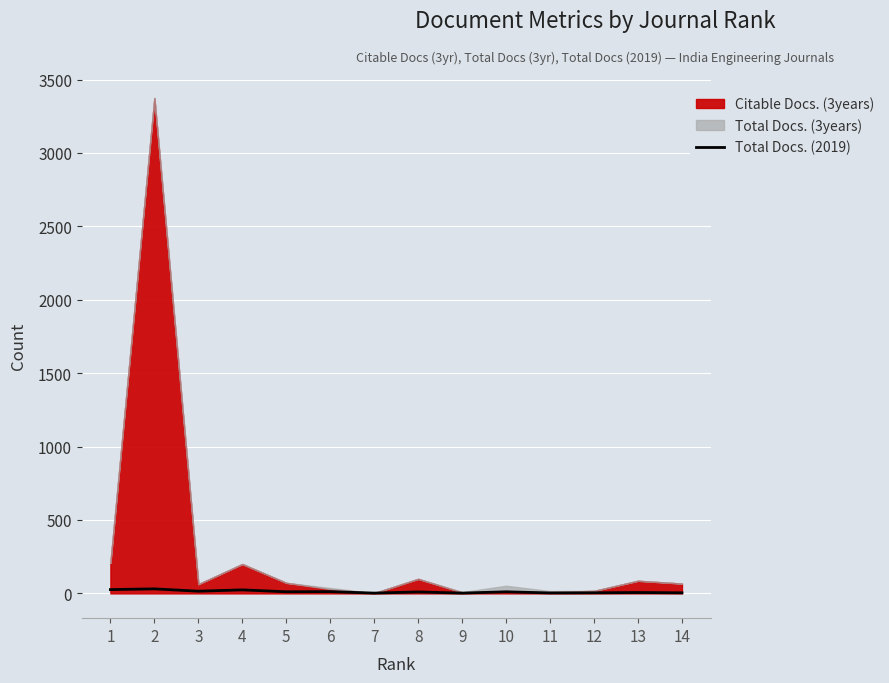

Rank the categories by value from lowest to highest.

7, 9, 11, 12, 14, 13, 8, 5, 10, 6, 3, 4, 1, 2